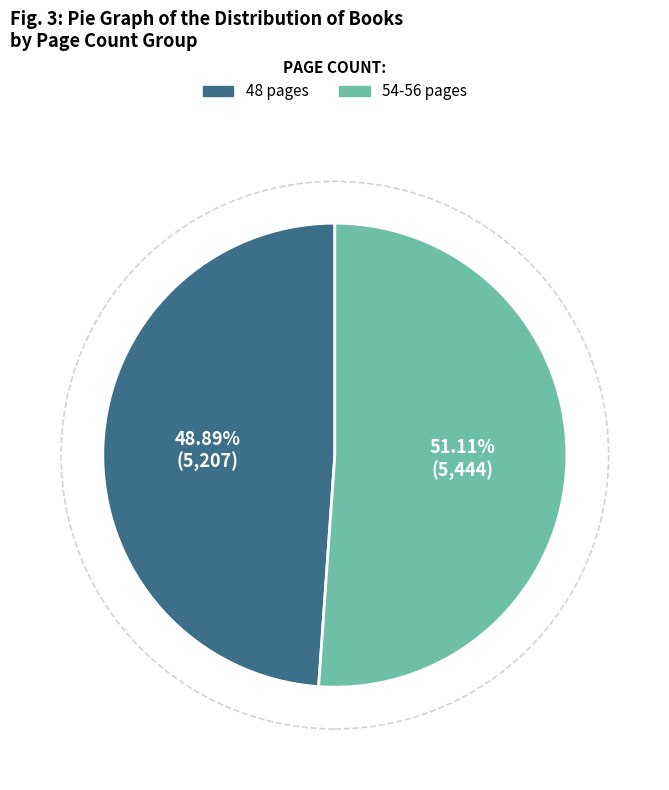

What is the smallest slice in the pie chart?

48 pages